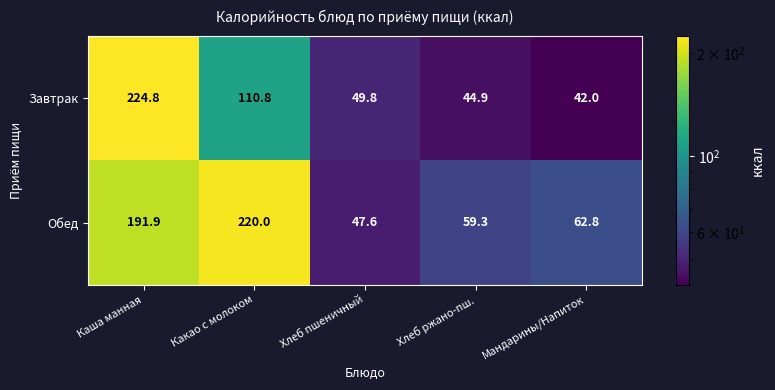

Rank the series by their maximum value, from lowest to highest.

Обед, Завтрак